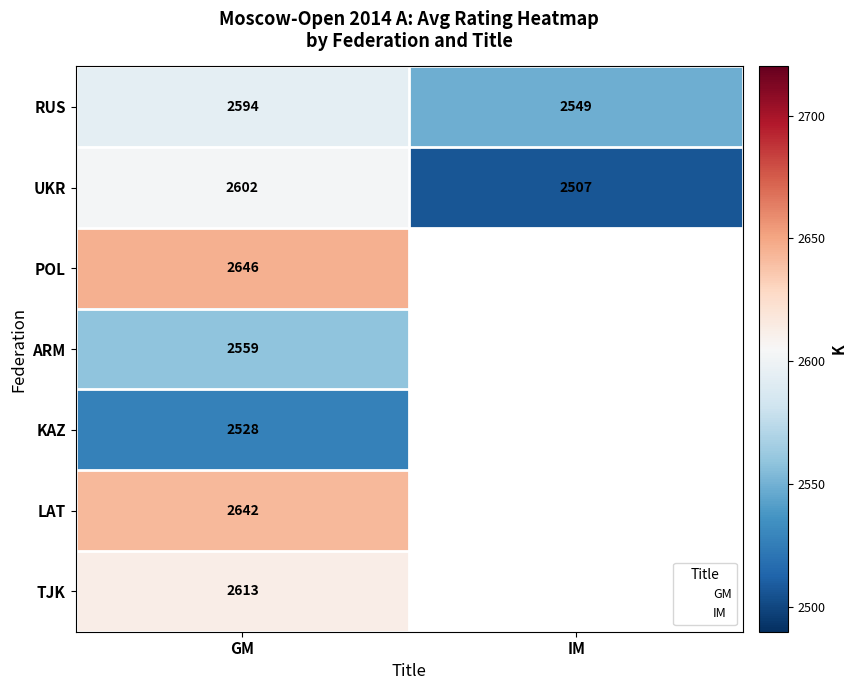

How many data points in UKR are less than 2602?

1